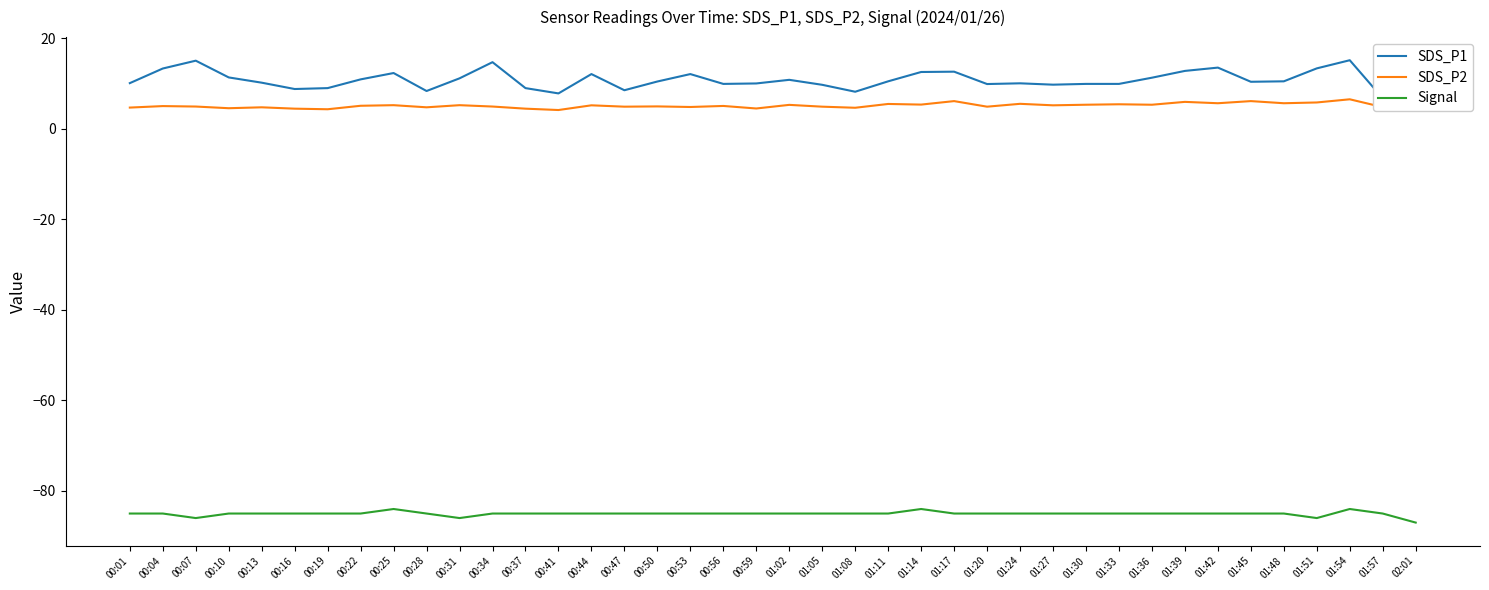

Reading left to right, extract all data points from this chart.

SDS_P1: 00:01=10.1	00:04=13.3	00:07=15.0	00:10=11.3	00:13=10.2	00:16=8.8	00:19=9.0	00:22=10.9	00:25=12.3	00:28=8.3	00:31=11.1	00:34=14.7	00:37=9.0	00:41=7.8	00:44=12.1	00:47=8.5	00:50=10.4	00:53=12.1	00:56=9.9	00:59=10.0	01:02=10.8	01:05=9.7	01:08=8.2	01:11=10.5	01:14=12.5	01:17=12.6	01:20=9.9	01:24=10.0	01:27=9.7	01:30=9.9	01:33=9.9	01:36=11.3	01:39=12.8	01:42=13.5	01:45=10.4	01:48=10.5	01:51=13.3	01:54=15.1	01:57=6.7	02:01=12.8
SDS_P2: 00:01=4.7	00:04=5.0	00:07=4.9	00:10=4.5	00:13=4.7	00:16=4.4	00:19=4.3	00:22=5.1	00:25=5.2	00:28=4.7	00:31=5.2	00:34=4.9	00:37=4.4	00:41=4.1	00:44=5.2	00:47=4.9	00:50=4.9	00:53=4.8	00:56=5.0	00:59=4.5	01:02=5.3	01:05=4.9	01:08=4.6	01:11=5.5	01:14=5.3	01:17=6.1	01:20=4.9	01:24=5.5	01:27=5.2	01:30=5.3	01:33=5.4	01:36=5.3	01:39=5.9	01:42=5.6	01:45=6.1	01:48=5.6	01:51=5.8	01:54=6.5	01:57=4.8	02:01=5.5
Signal: 00:01=-85.0	00:04=-85.0	00:07=-86.0	00:10=-85.0	00:13=-85.0	00:16=-85.0	00:19=-85.0	00:22=-85.0	00:25=-84.0	00:28=-85.0	00:31=-86.0	00:34=-85.0	00:37=-85.0	00:41=-85.0	00:44=-85.0	00:47=-85.0	00:50=-85.0	00:53=-85.0	00:56=-85.0	00:59=-85.0	01:02=-85.0	01:05=-85.0	01:08=-85.0	01:11=-85.0	01:14=-84.0	01:17=-85.0	01:20=-85.0	01:24=-85.0	01:27=-85.0	01:30=-85.0	01:33=-85.0	01:36=-85.0	01:39=-85.0	01:42=-85.0	01:45=-85.0	01:48=-85.0	01:51=-86.0	01:54=-84.0	01:57=-85.0	02:01=-87.0